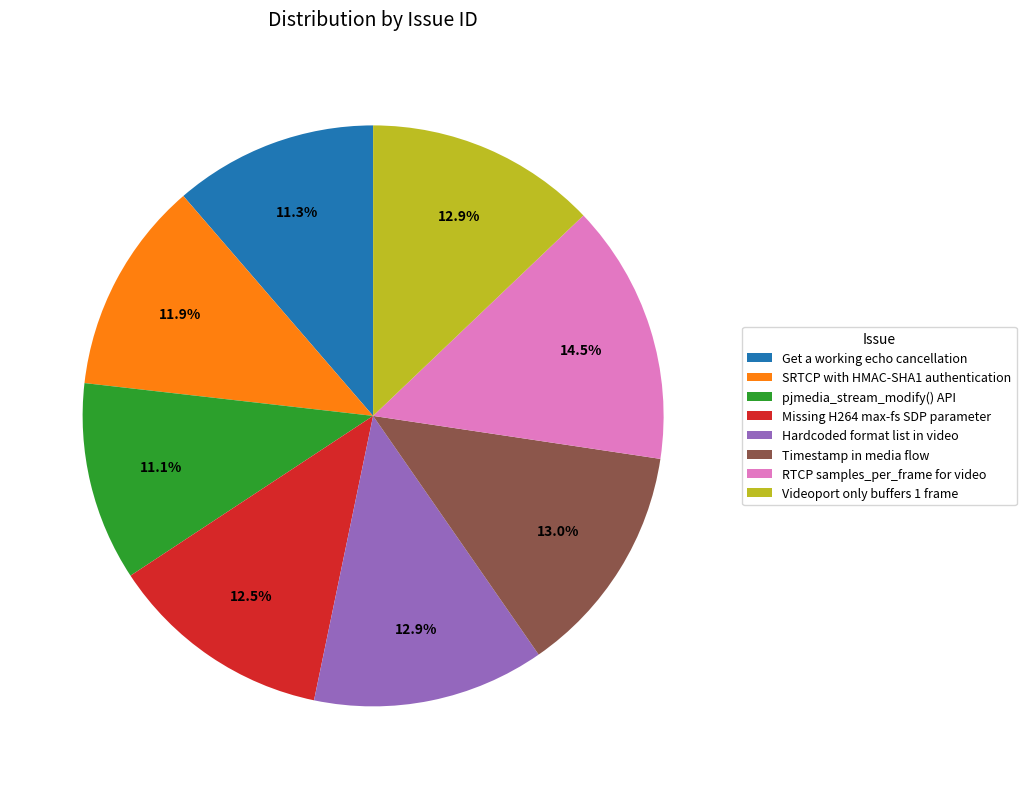

Which slice is the largest?

RTCP samples_per_frame for video